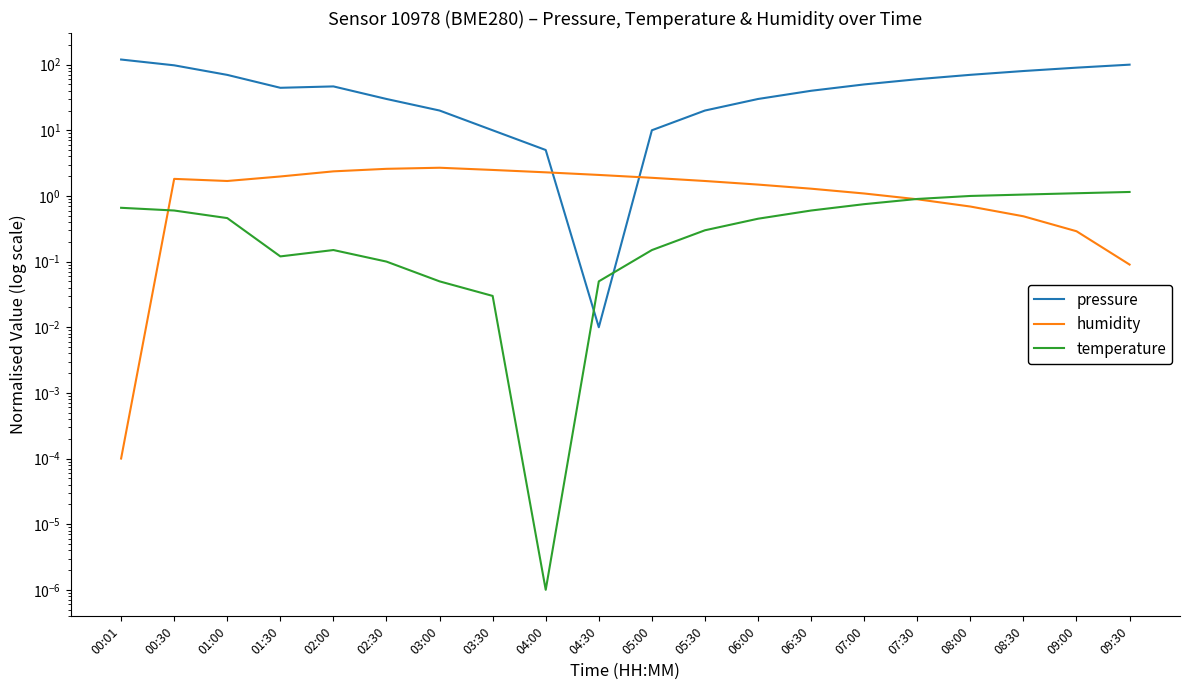

At which category is the sum across all series the highest?

00:01